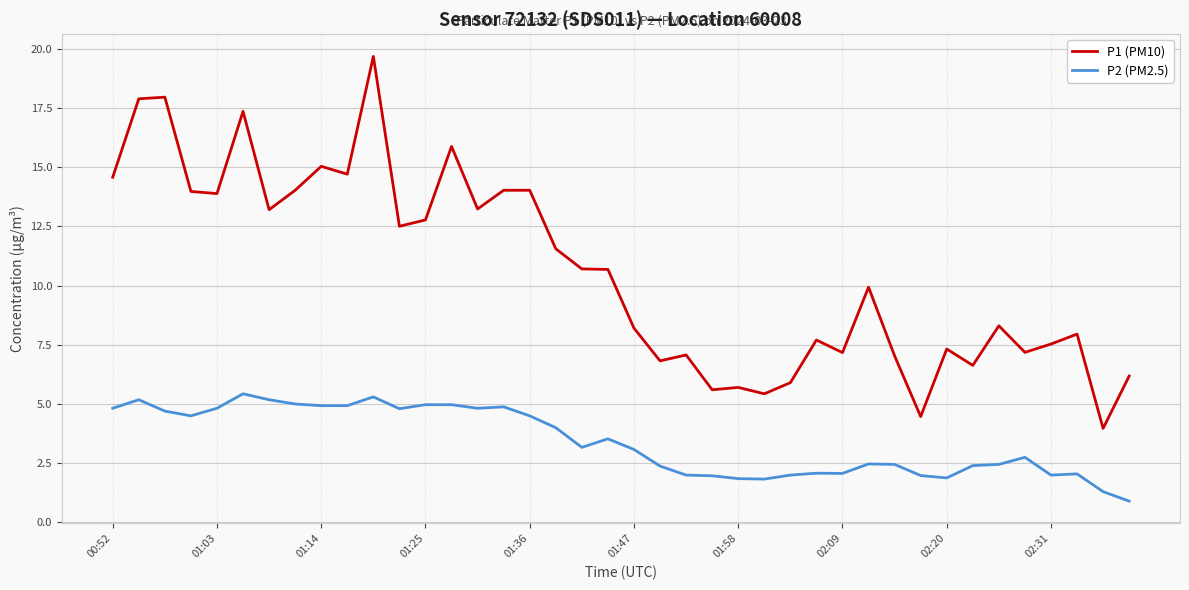

Count the number of categories in the chart.

40